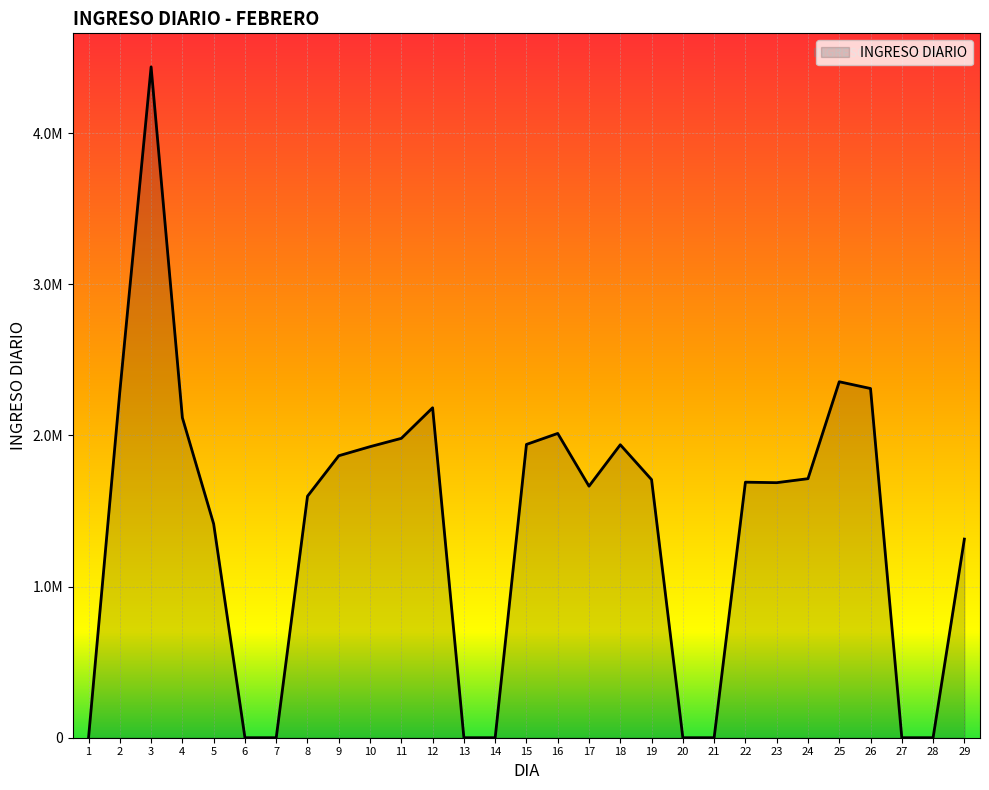

How many interior local peaks (higher than both neighbors) does the data have?

6